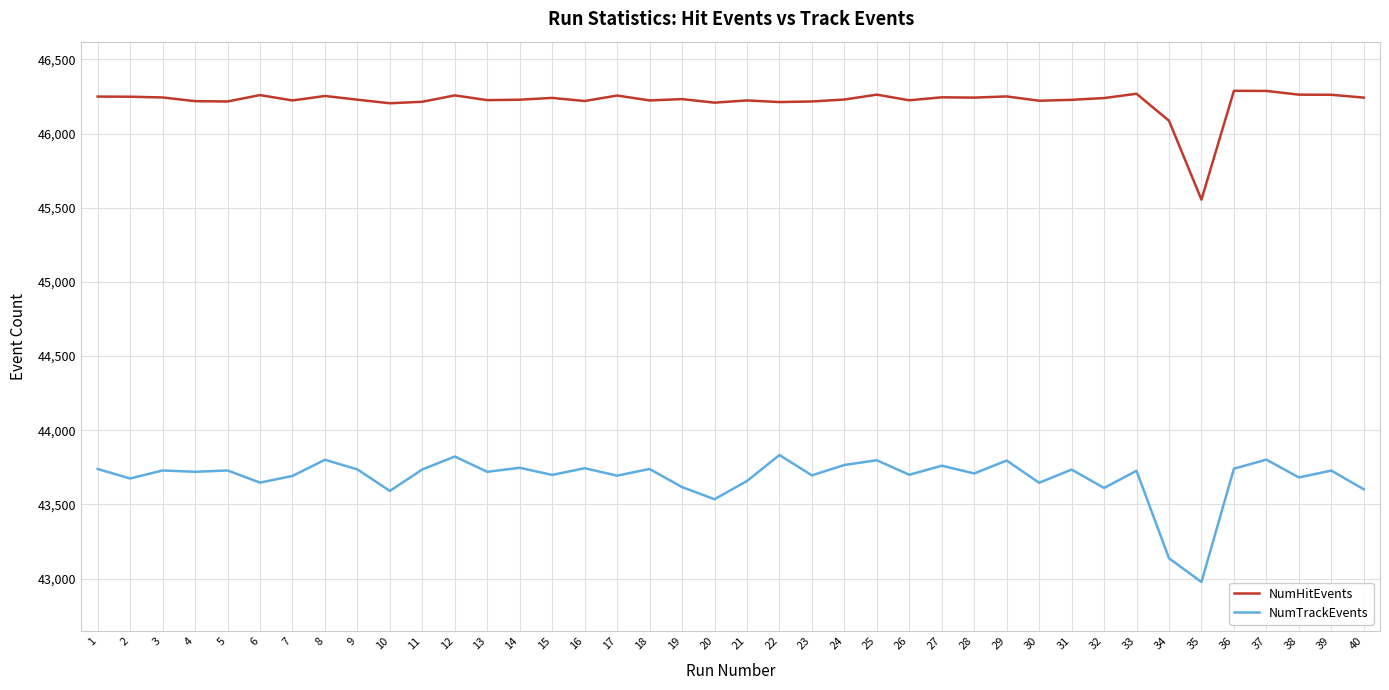

How many values in the NumTrackEvents series are below 43727?

20